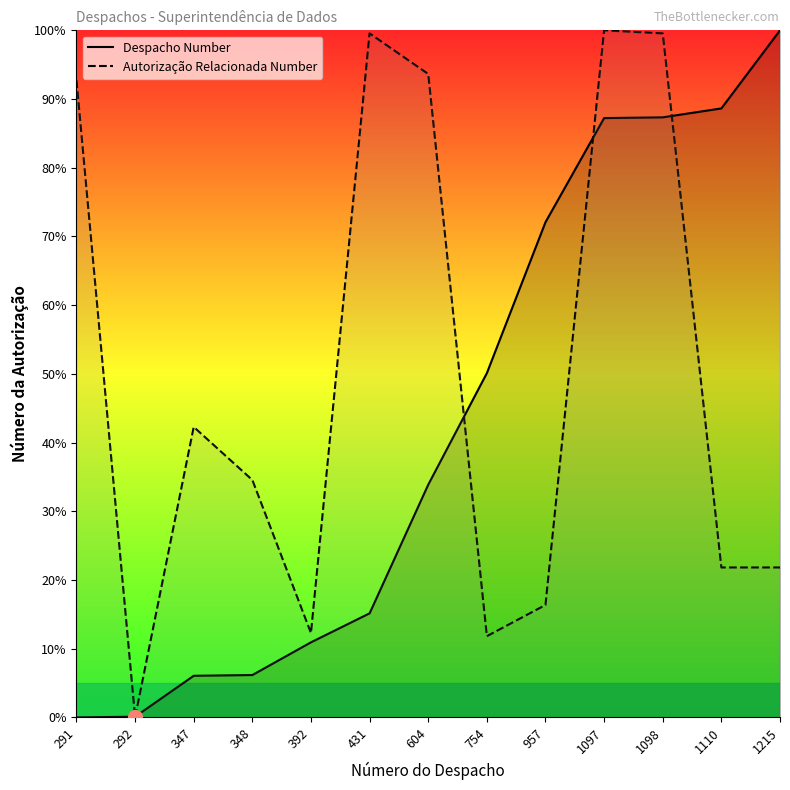

What is the difference between the maximum and minimum values in the Autorização Relacionada Number series?

100.0